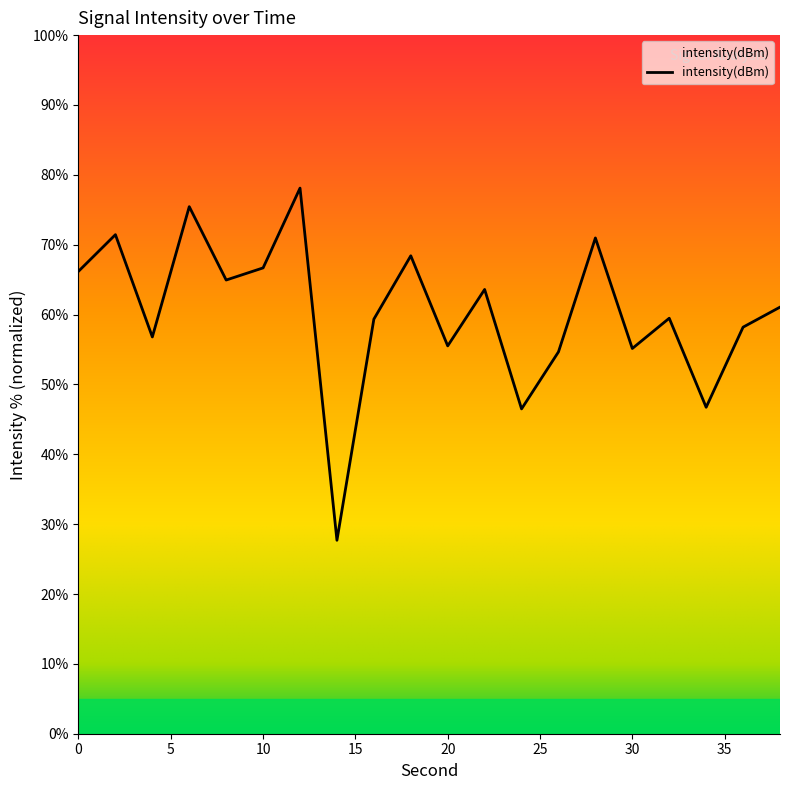

What is the minimum value shown in the chart?

27.7